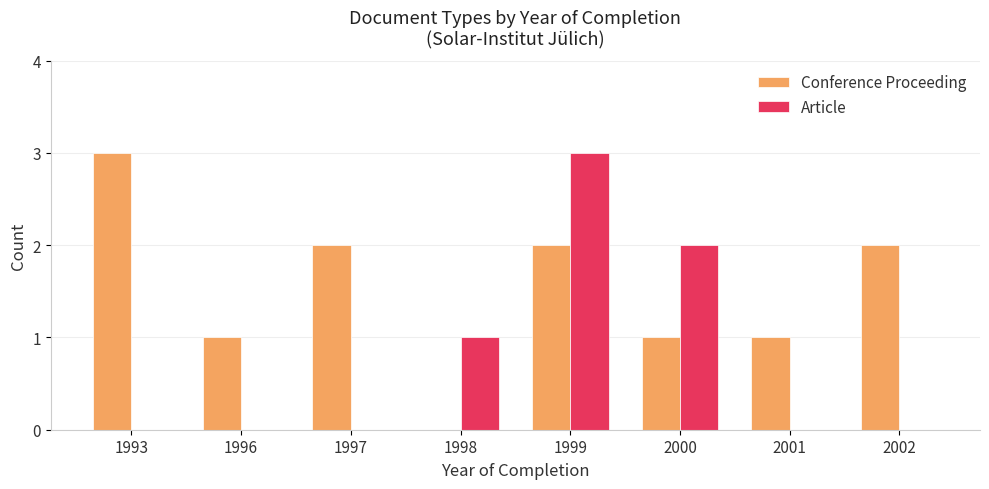

What is the sum of all Conference Proceeding values?

12